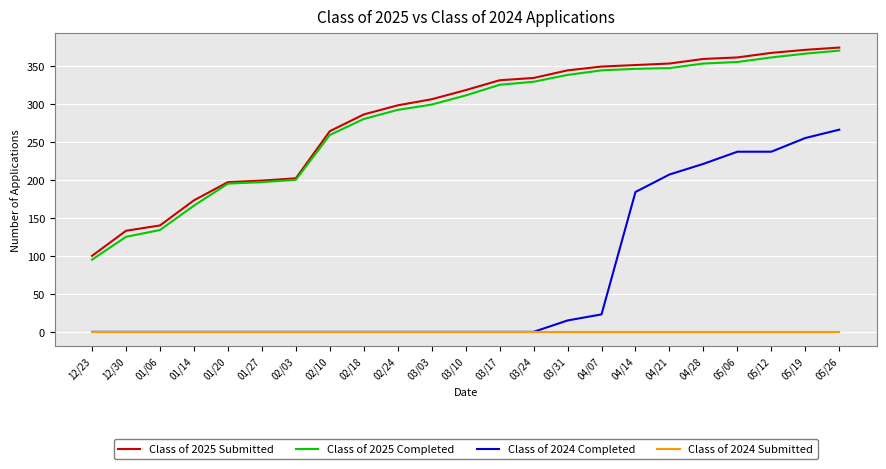

True or false: Class of 2024 Completed and Class of 2025 Submitted cross at least once.

False